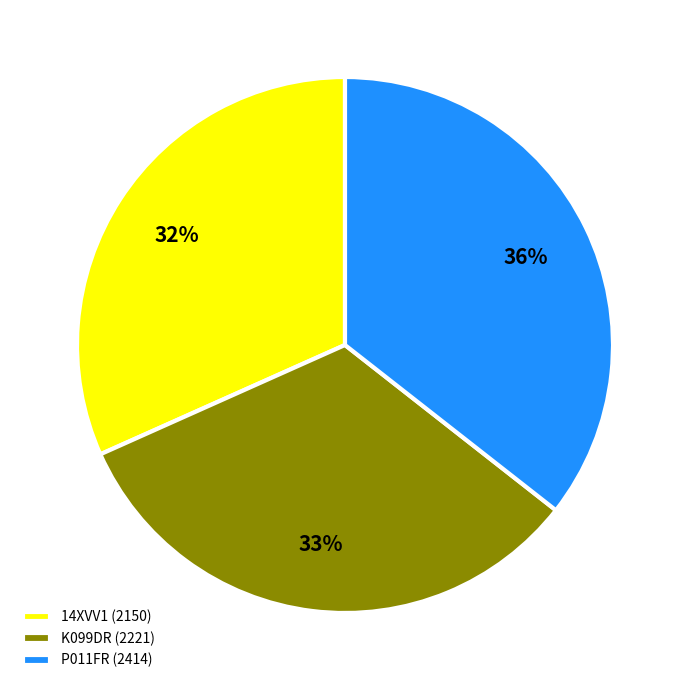

To the nearest percent, what is the difference between the 14XVV1 and P011FR slice percentages?

4%